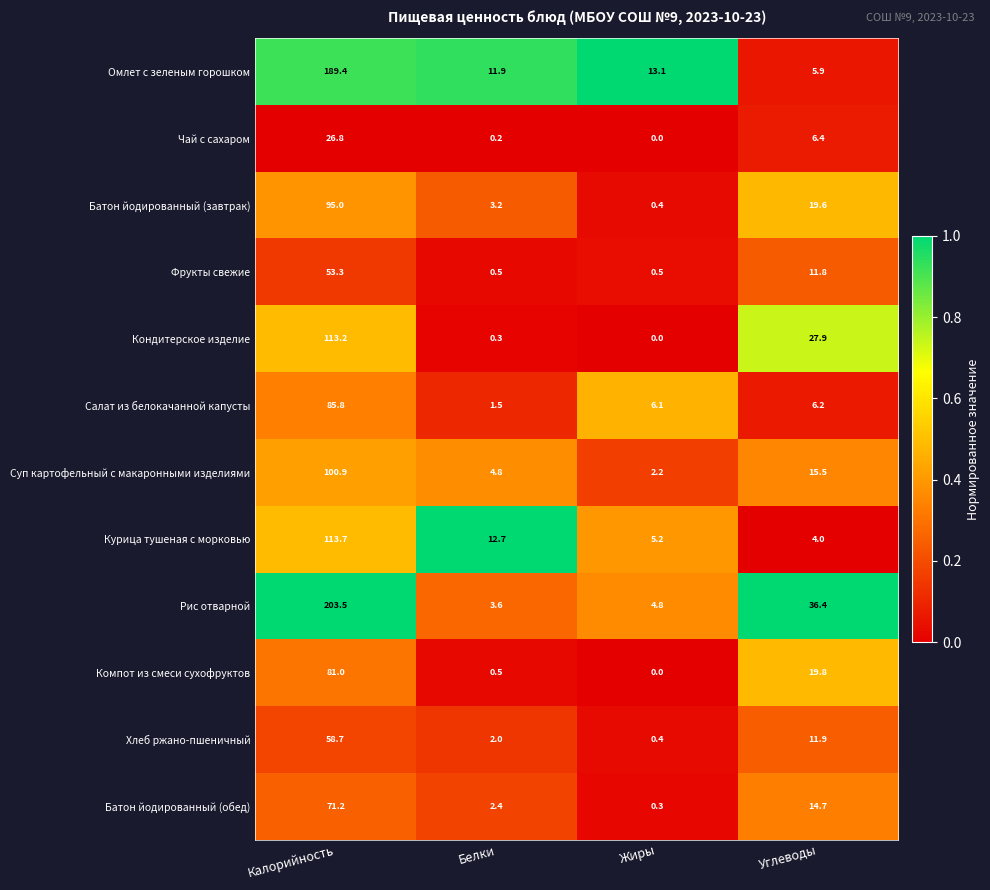

At which label does Кондитерское изделие reach its peak?

Калорийность